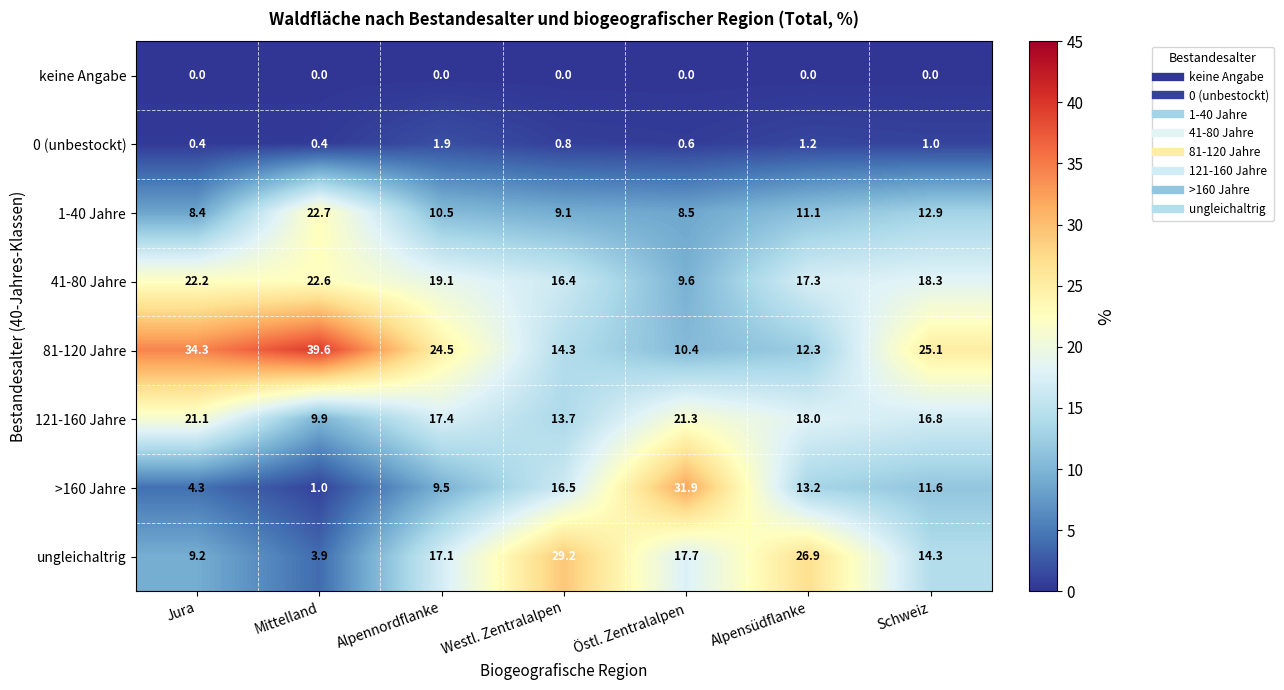

The value of 81-120 Jahre at Jura is 21.8. True or false?

False